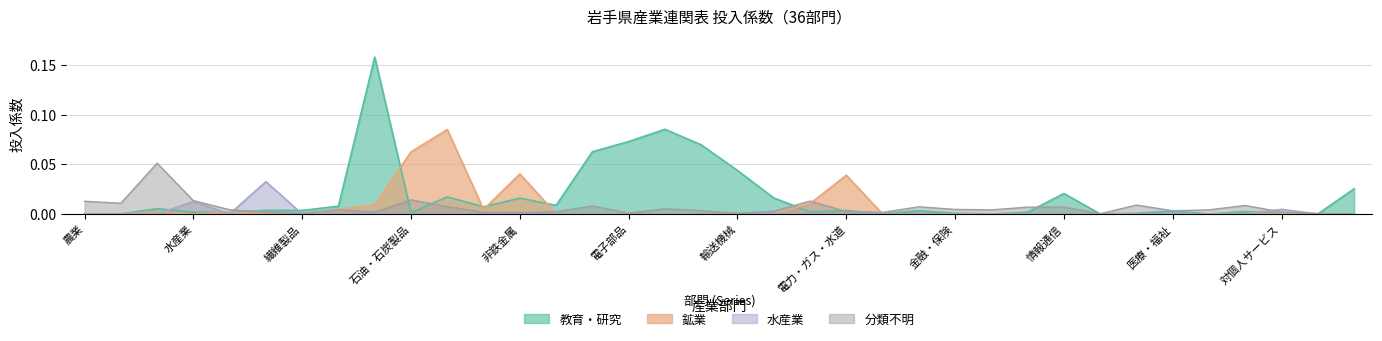

Rank the categories by 教育・研究 value from lowest to highest.

その他の非営利団体サービス, 事務用品, 不動産, 畜産, 公務, 農業, 廃棄物処理, 対個人サービス, 金融・保険, 教育・研究, 石油・石炭製品, 鉱業, 運輸・郵便, 水産業, 建設, 対事業所サービス, 医療・福祉, 商業, 電力・ガス・水道, 繊維製品, 飲食料品, 林業, 鉄鋼, パルプ・紙・木製品, 金属製品, 非鉄金属, その他の製造工業製品, 窯業・土石製品, 情報通信, 分類不明, 輸送機械, 一般機械, 情報・通信機器, 電子部品, 電気機械, 化学製品